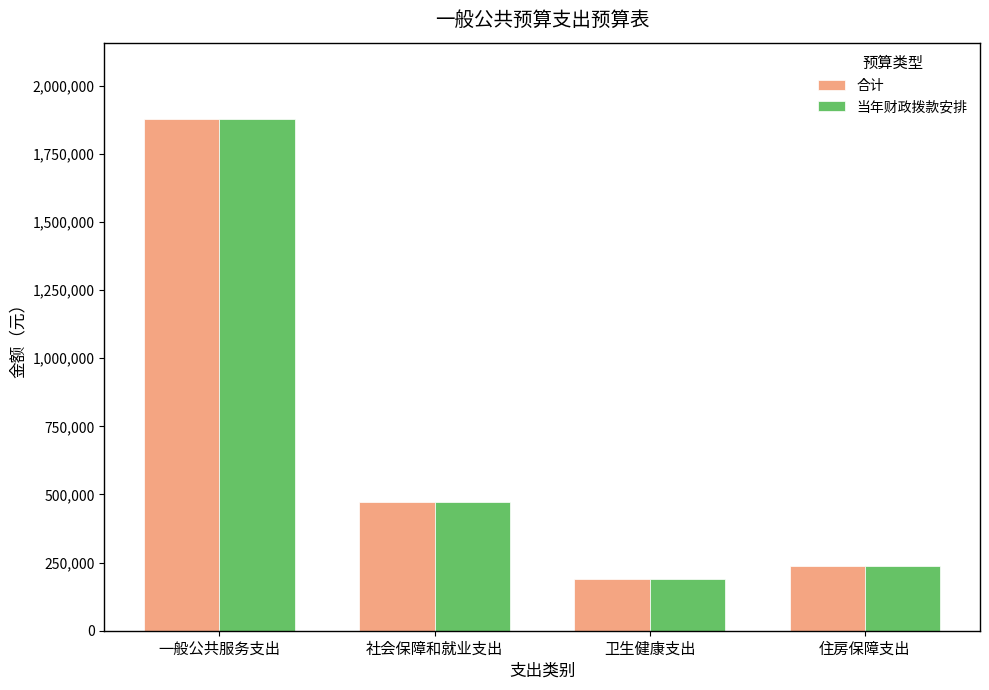

What is the sum of all 当年财政拨款安排 values?

2773537.4